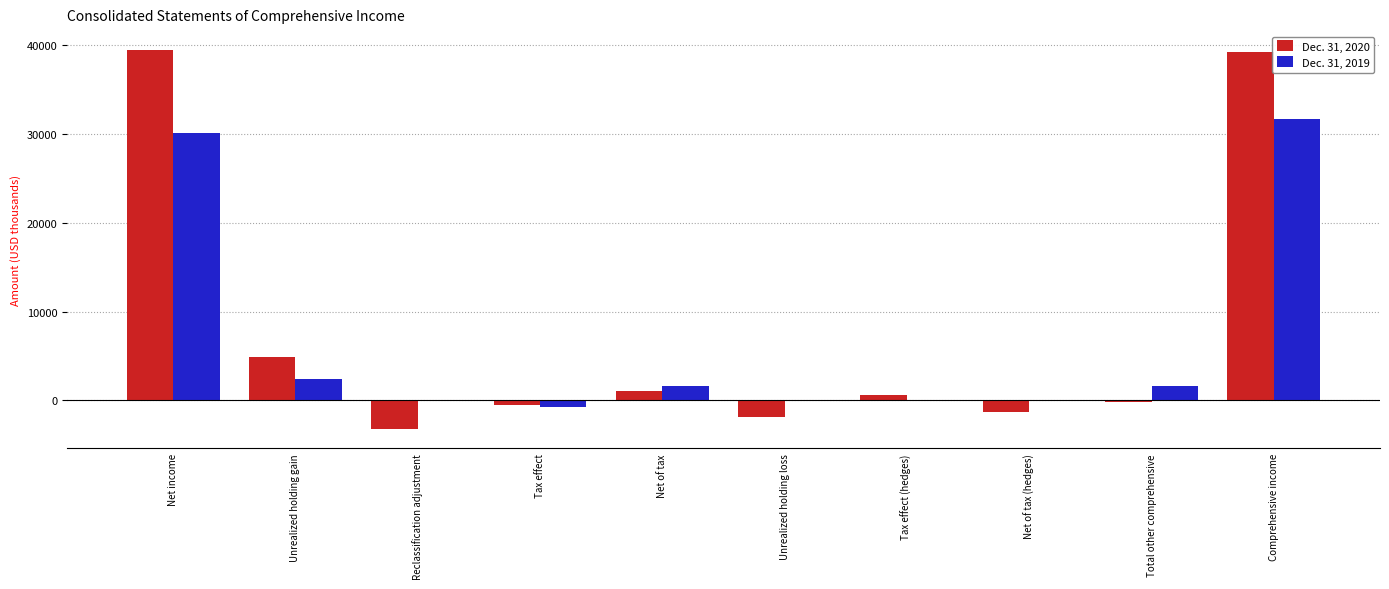

The Dec. 31, 2019 series shows 15090 at Tax effect (hedges). True or false?

False